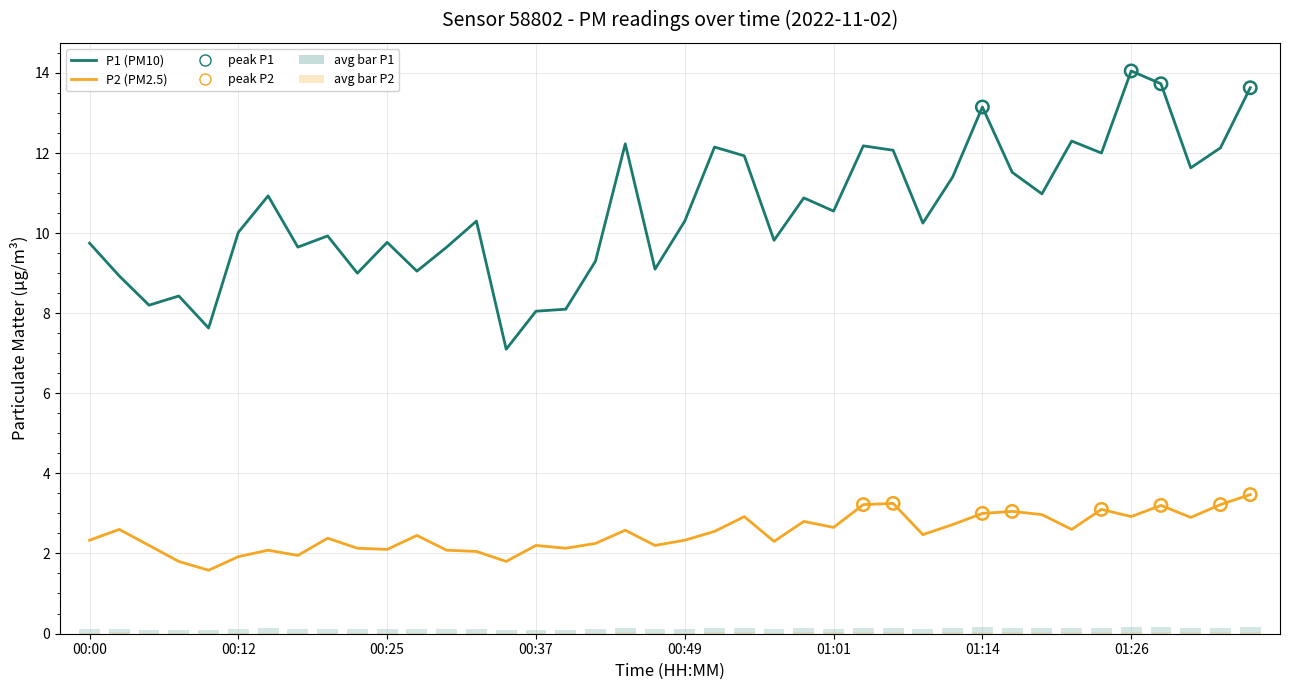

At which category is the sum across all series the highest?

39